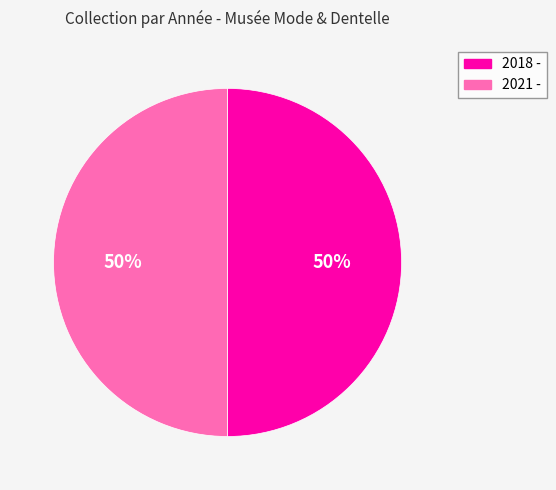

How many segments does this pie chart have?

2